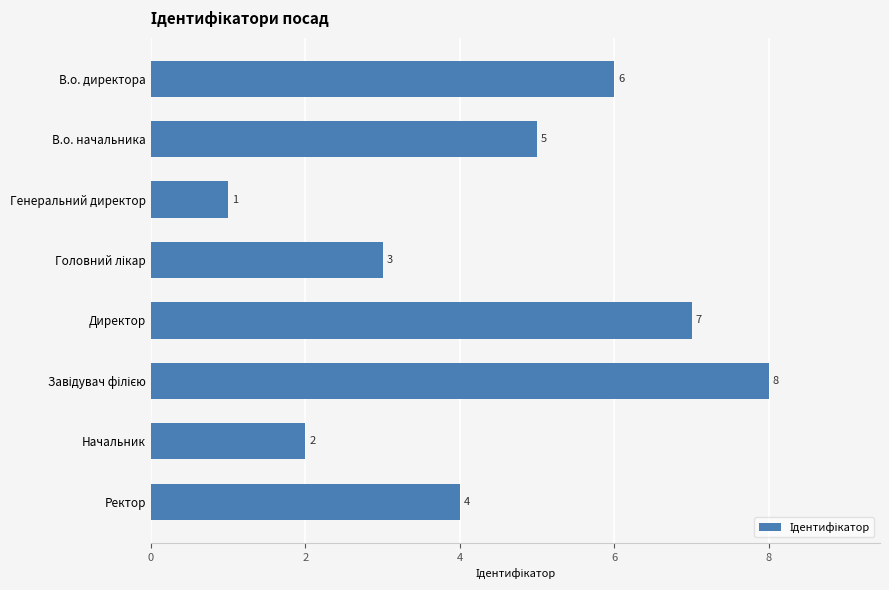

Is it true that the value at В.о. начальника is 5?

True